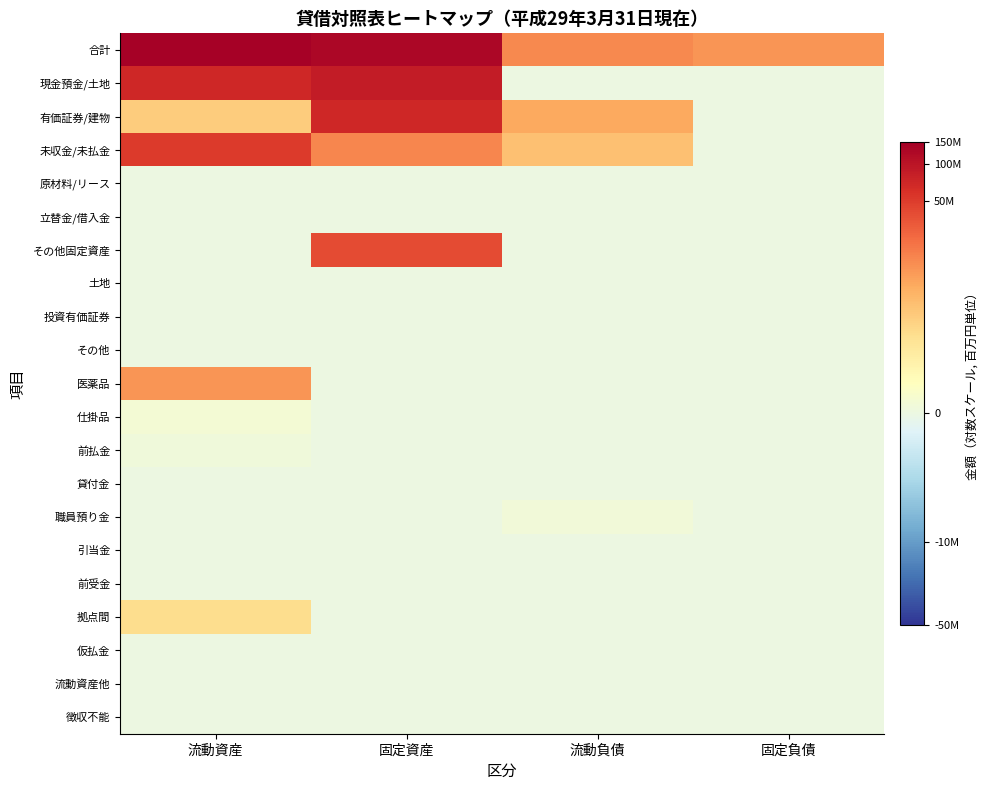

Between 固定負債 and 流動負債, which is larger?

流動負債